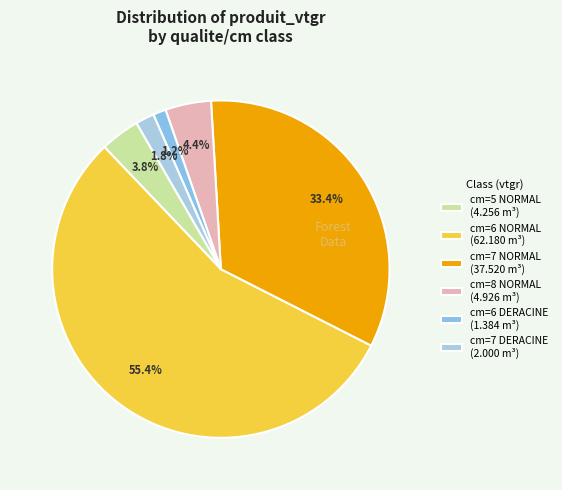

To the nearest percent, what is the average slice percentage?

17%